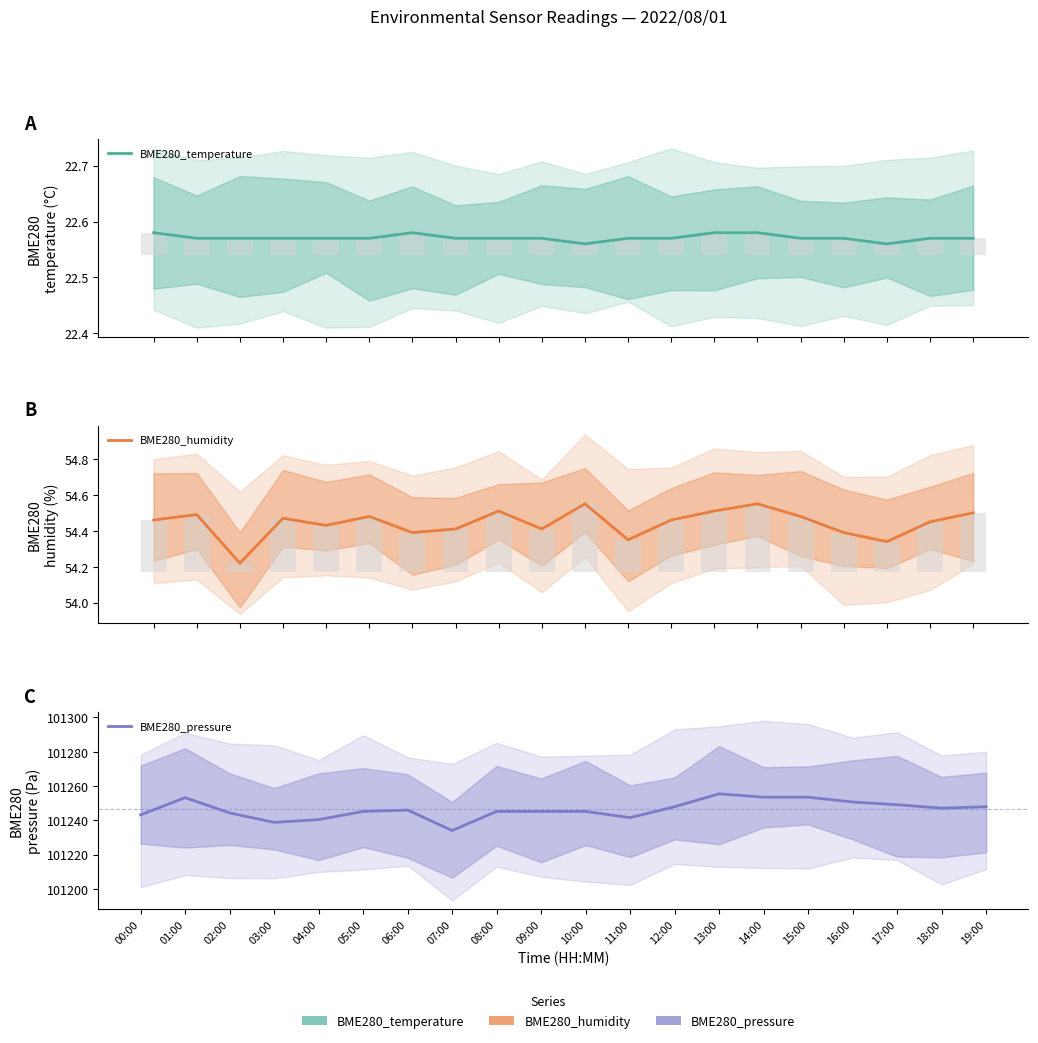

What is the spread (max minus min) of values at 05:00?

101222.6